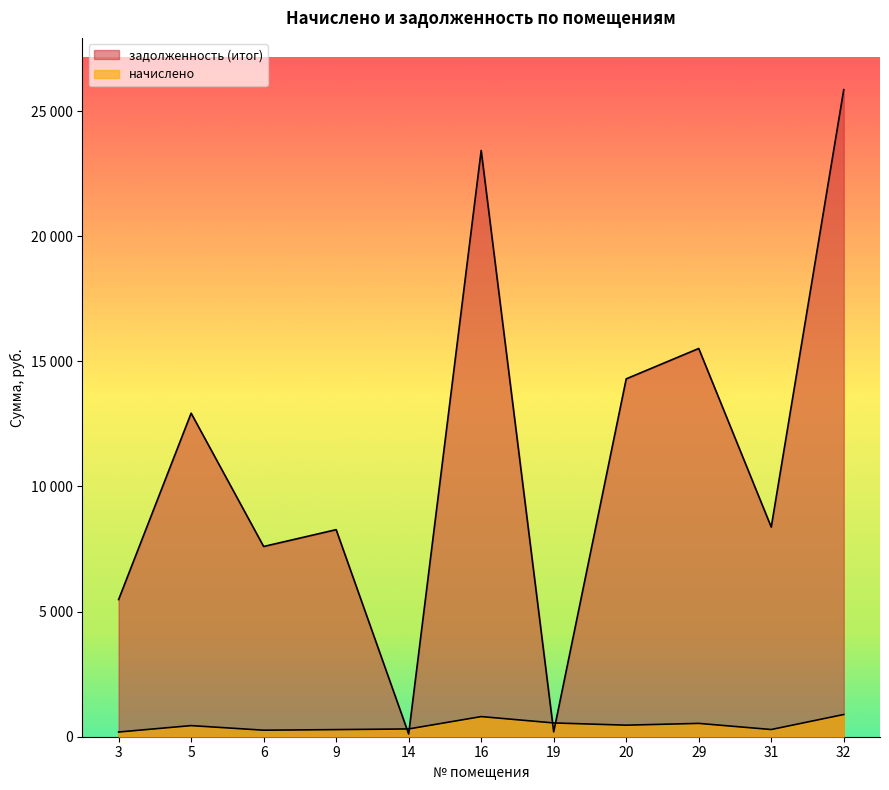

Which series has the largest total across all categories?

задолженность (итог)